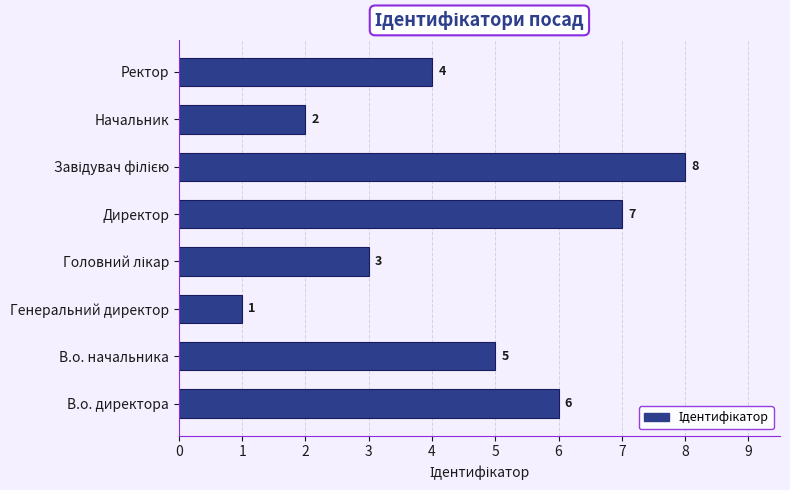

The value at Ректор is 4. True or false?

True